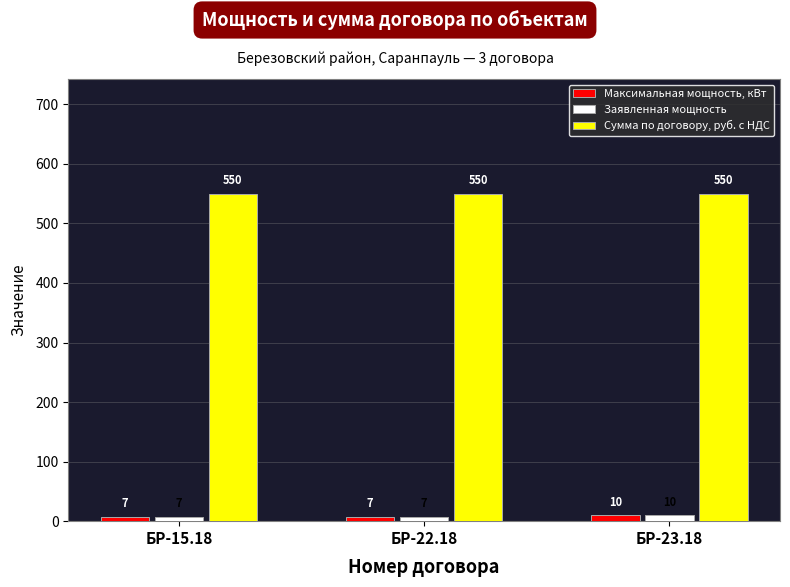

Reading left to right, transcribe all the data shown in this chart.

Максимальная мощность, кВт: БР-15.18=7	БР-22.18=7	БР-23.18=10
Заявленная мощность: БР-15.18=7	БР-22.18=7	БР-23.18=10
Сумма по договору, руб. с НДС: БР-15.18=550	БР-22.18=550	БР-23.18=550